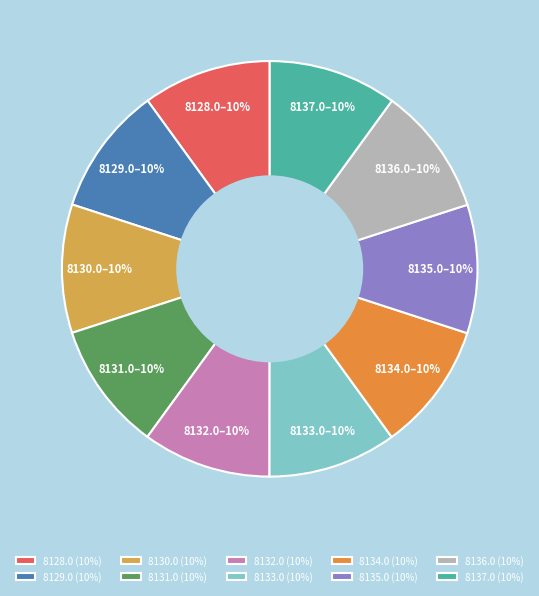

Between 8128.0 and 8131.0, which is larger?

8131.0